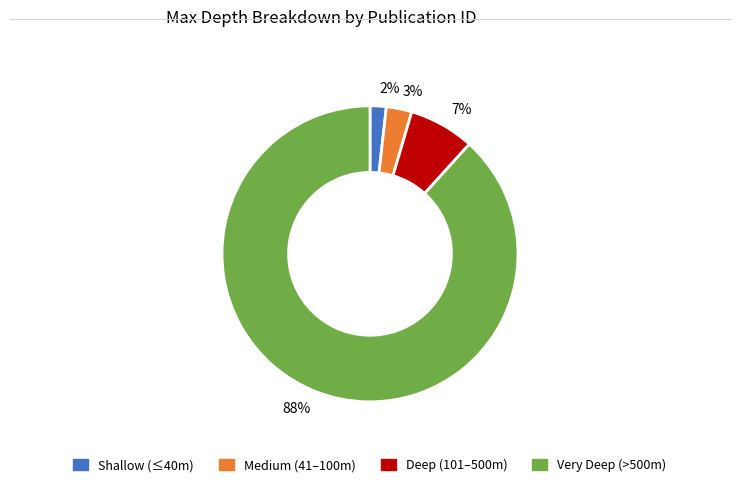

Count the number of slices in the pie.

4